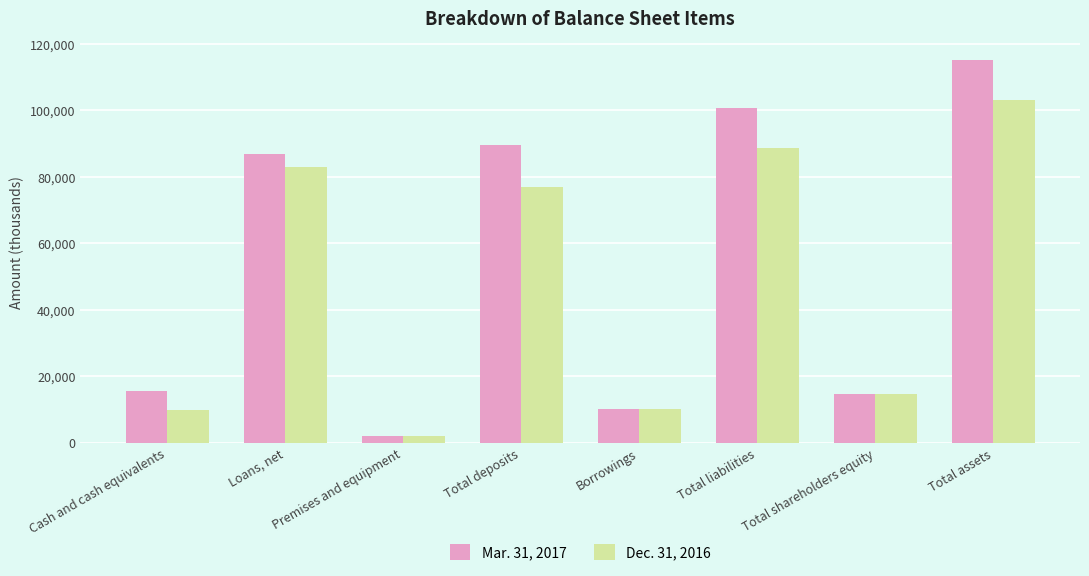

What is the total value across all series at Cash and cash equivalents?

25317